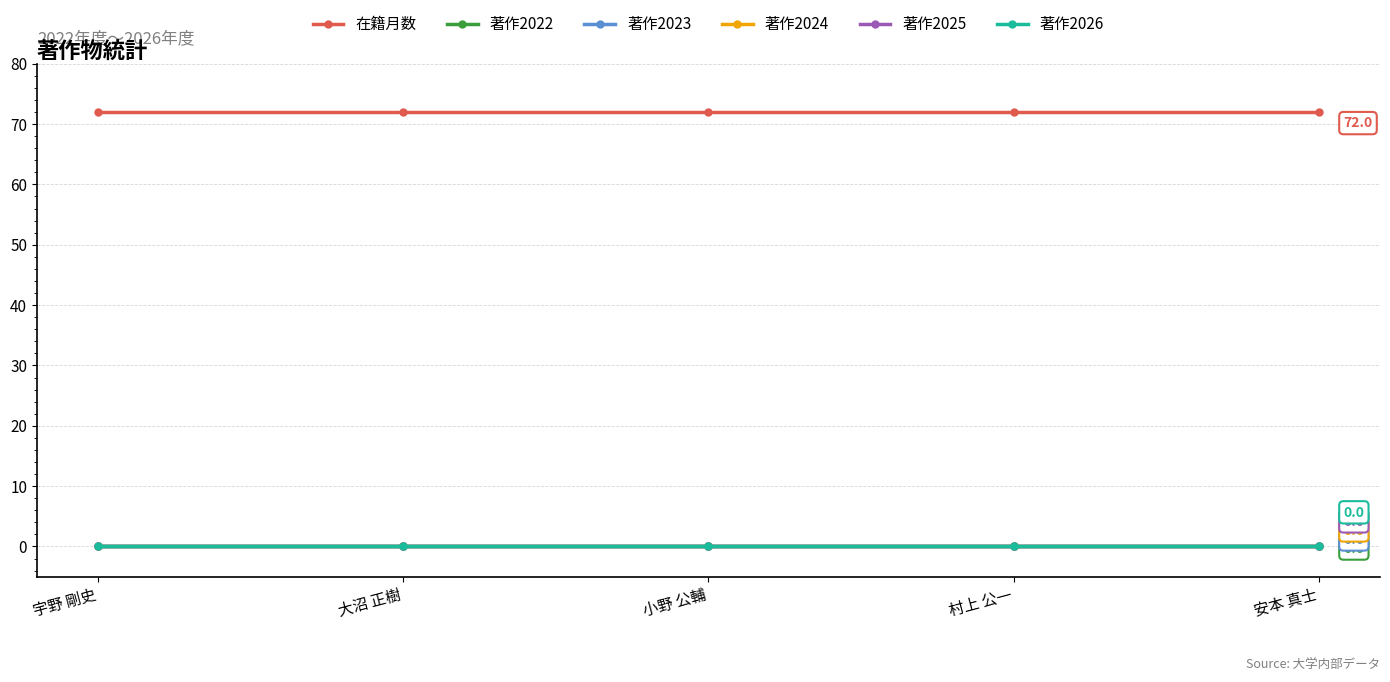

The 在籍月数 series shows 100 at 宇野 剛史. True or false?

False